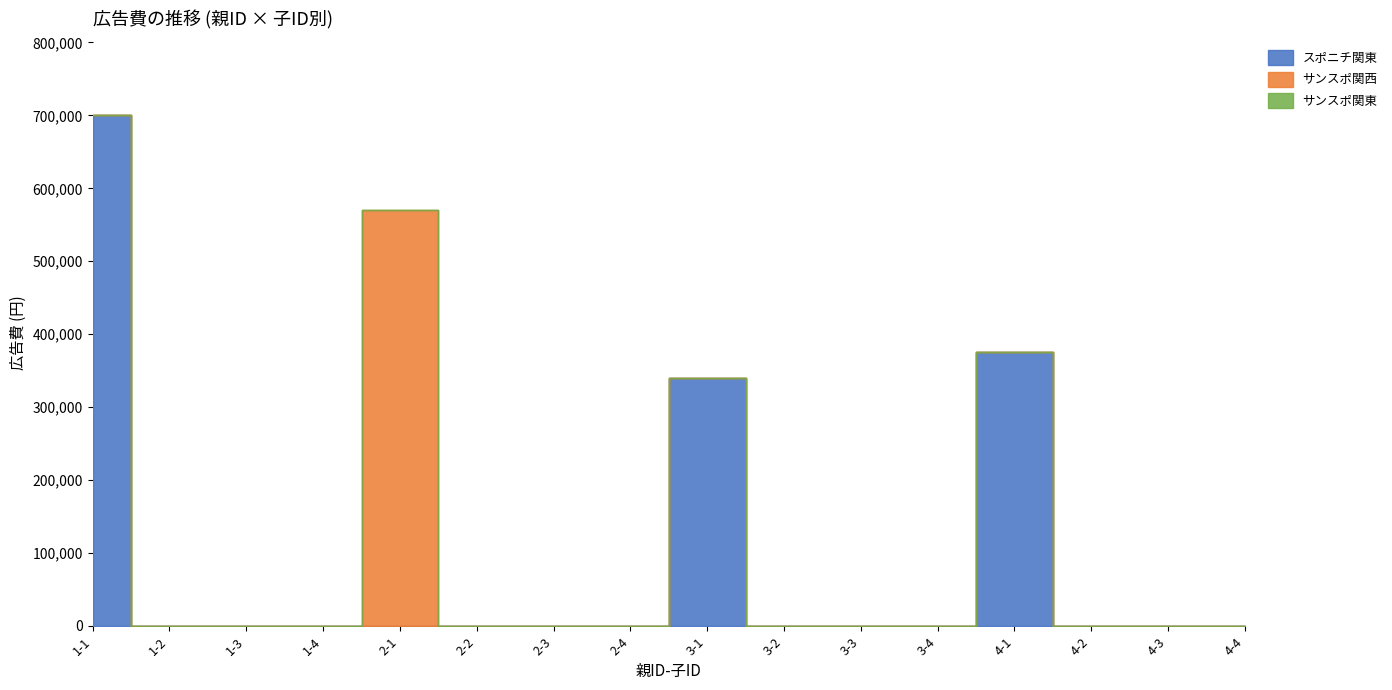

What is the value of the 子ID point at the 15th from the left?

3